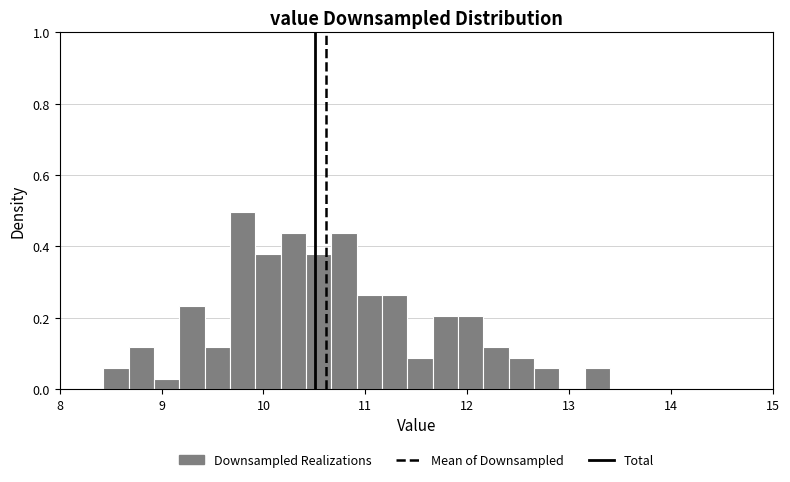

Read against the x-axis, roughly where is the centre of the tallest bar?

9.8